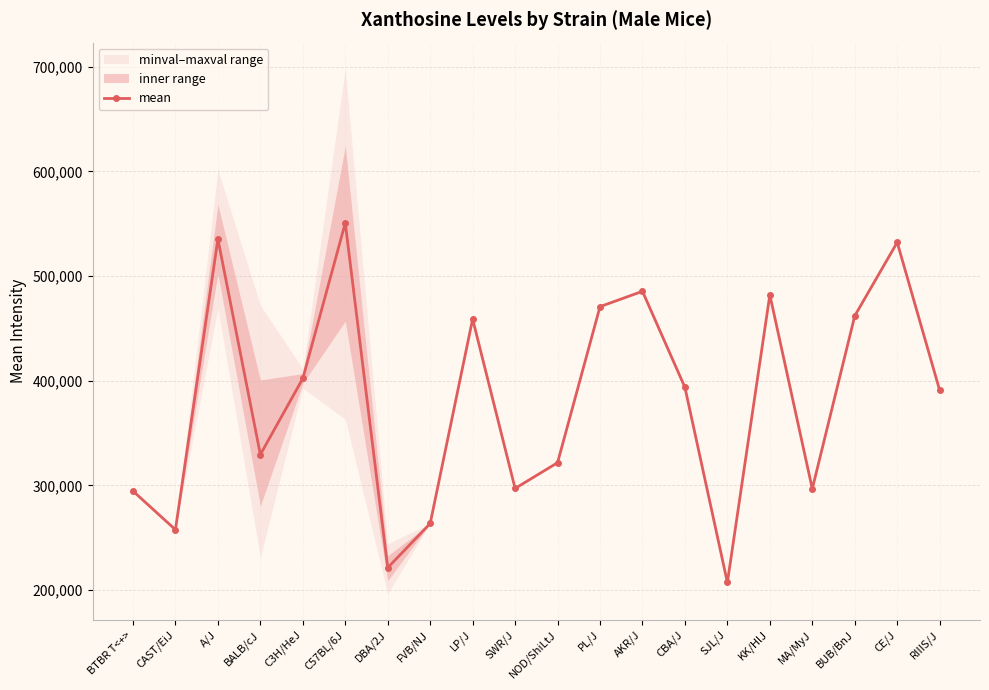

Rank the categories by value from highest to lowest.

C57BL/6J, A/J, CE/J, AKR/J, KK/HlJ, PL/J, BUB/BnJ, LP/J, C3H/HeJ, CBA/J, RIIIS/J, BALB/cJ, NOD/ShiLtJ, SWR/J, MA/MyJ, BTBR T<+>, FVB/NJ, CAST/EiJ, DBA/2J, SJL/J